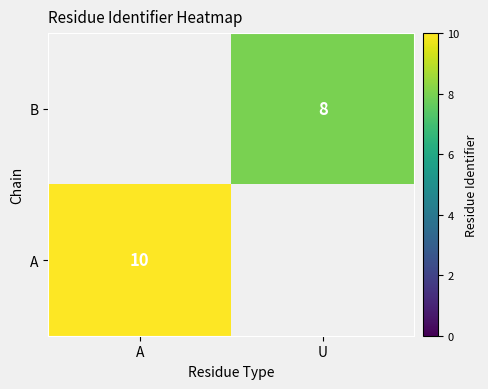

True or false: B has a value of 5 at U.

False